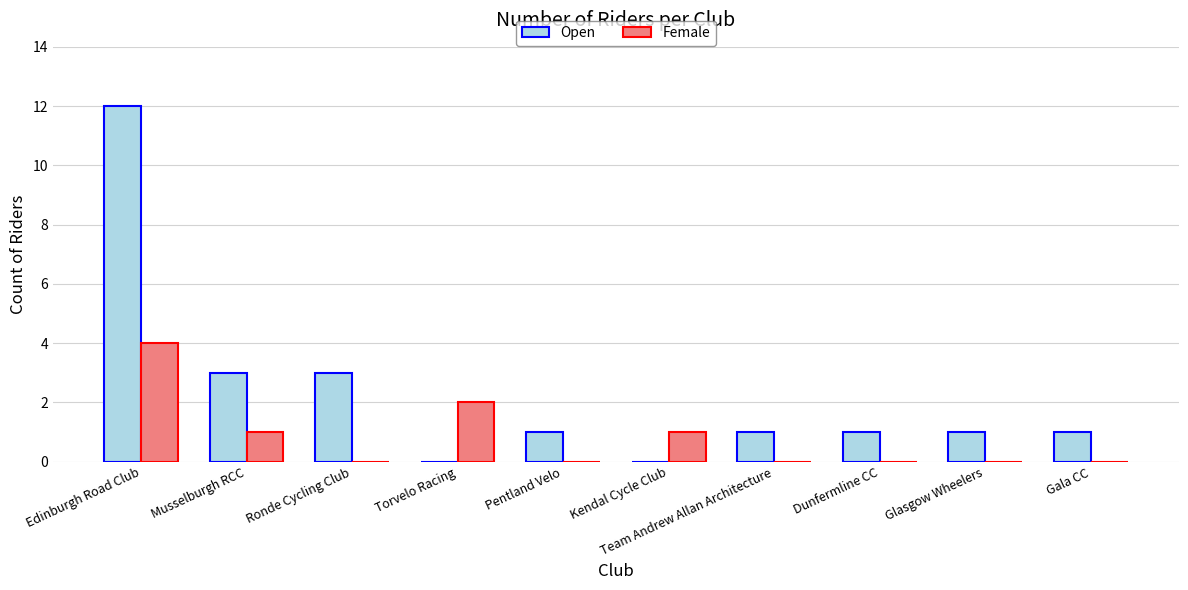

What are all the series names shown in the legend?

Open, Female